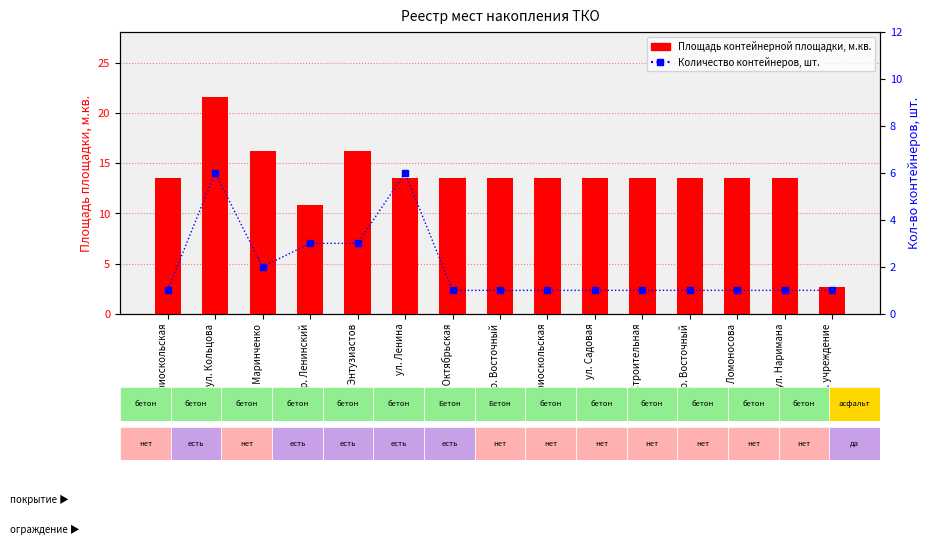

Reading left to right, what are all the values shown in this chart?

Площадь контейнерной площадки, м.кв.: ул. Приоскольская=13.5	ул. Кольцова=21.6	пер. Маринченко=16.2	пер. Ленинский=10.8	ул. Энтузиастов=16.2	ул. Ленина=13.5	пл. Октябрьская=13.5	Пр. Восточный=13.5	ул. Приоскольская=13.5	ул. Садовая=13.5	ул. Строительная=13.5	Пр. Восточный=13.5	ул. Ломоносова=13.5	ул. Наримана=13.5	Адм. учреждение=2.7
Количество контейнеров, шт.: ул. Приоскольская=1.0	ул. Кольцова=6.0	пер. Маринченко=2.0	пер. Ленинский=3.0	ул. Энтузиастов=3.0	ул. Ленина=6.0	пл. Октябрьская=1.0	Пр. Восточный=1.0	ул. Приоскольская=1.0	ул. Садовая=1.0	ул. Строительная=1.0	Пр. Восточный=1.0	ул. Ломоносова=1.0	ул. Наримана=1.0	Адм. учреждение=1.0